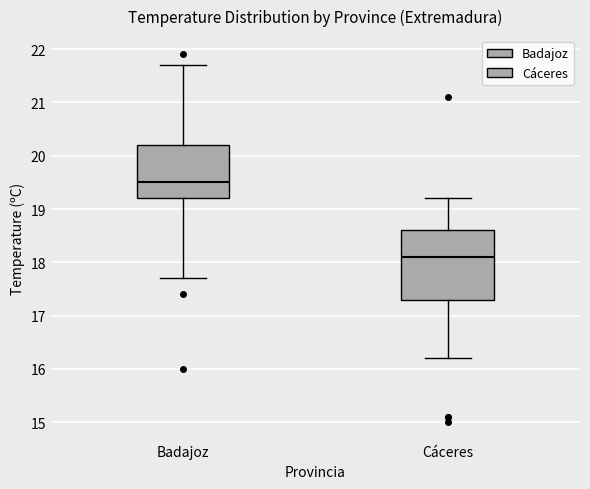

Where does the lower whisker of the box for Badajoz end on the y-axis? The values are not printed on the chart, so give them approximately, as read against the axis.

17.7